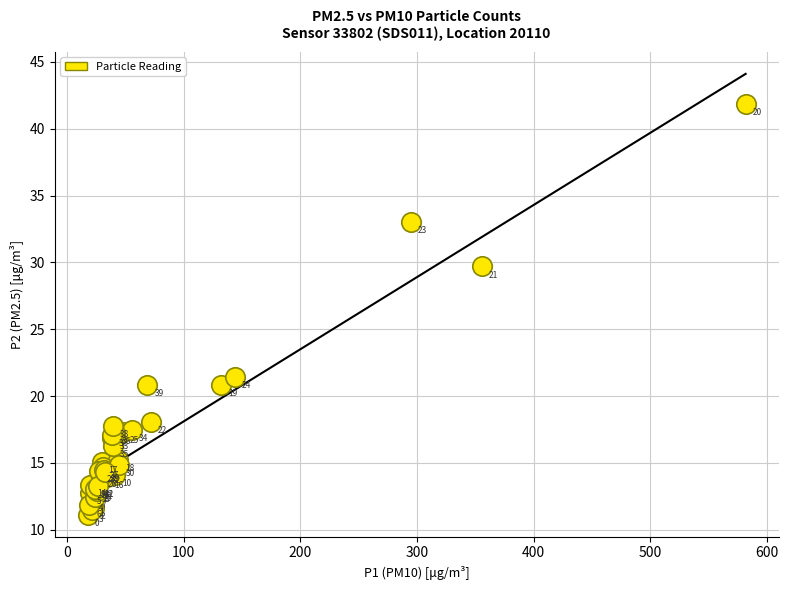

What Y value in the scatter plot is closest to 26?

29.7